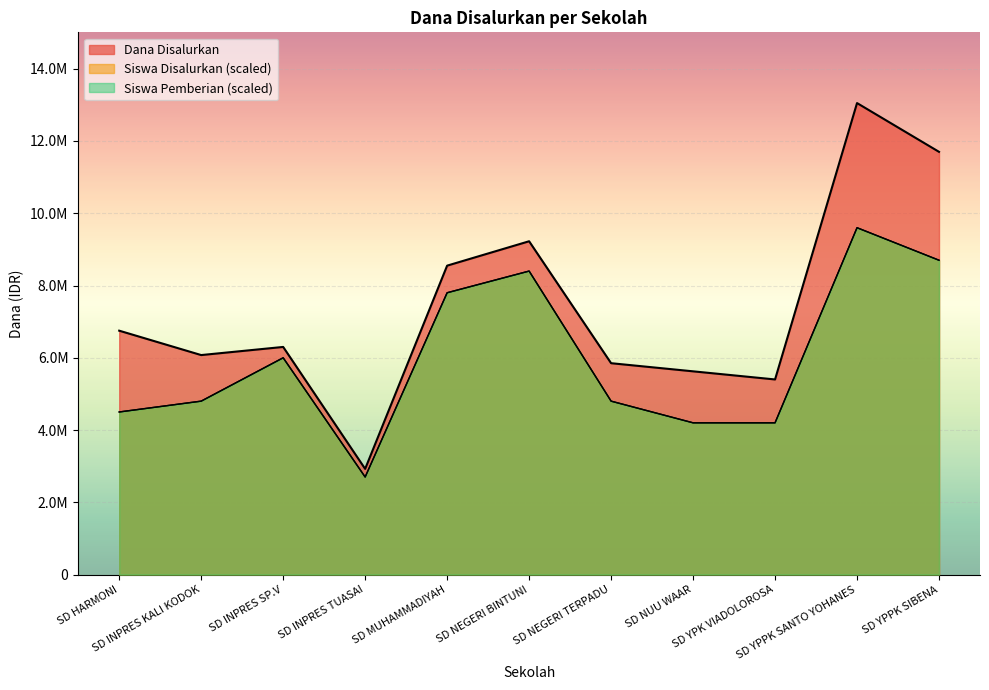

Reading left to right, list all the values displayed in this chart.

Dana Disalurkan: 6750000	6075000	6300000	2925000	8550000	9225000	5850000	5625000	5400000	13050000	11700000
Siswa Disalurkan: 4500000	4800000	6000000	2700000	7800000	8400000	4800000	4200000	4200000	9600000	8700000
Siswa Pemberian: 4500000	4800000	6000000	2700000	7800000	8400000	4800000	4200000	4200000	9600000	8700000